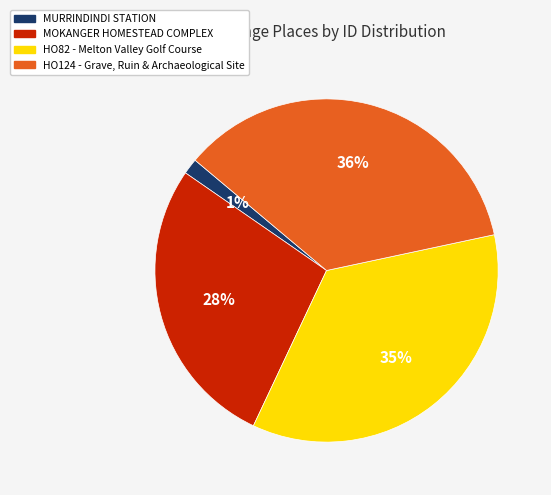

How many segments does this pie chart have?

4